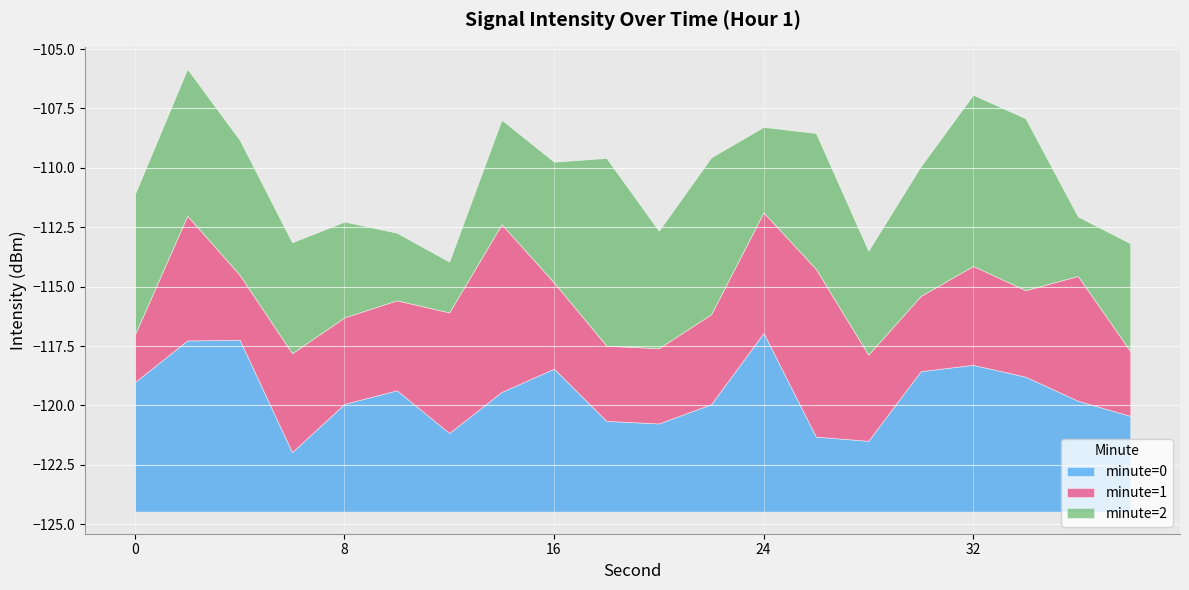

What is the minimum value for minute=0?

2.5